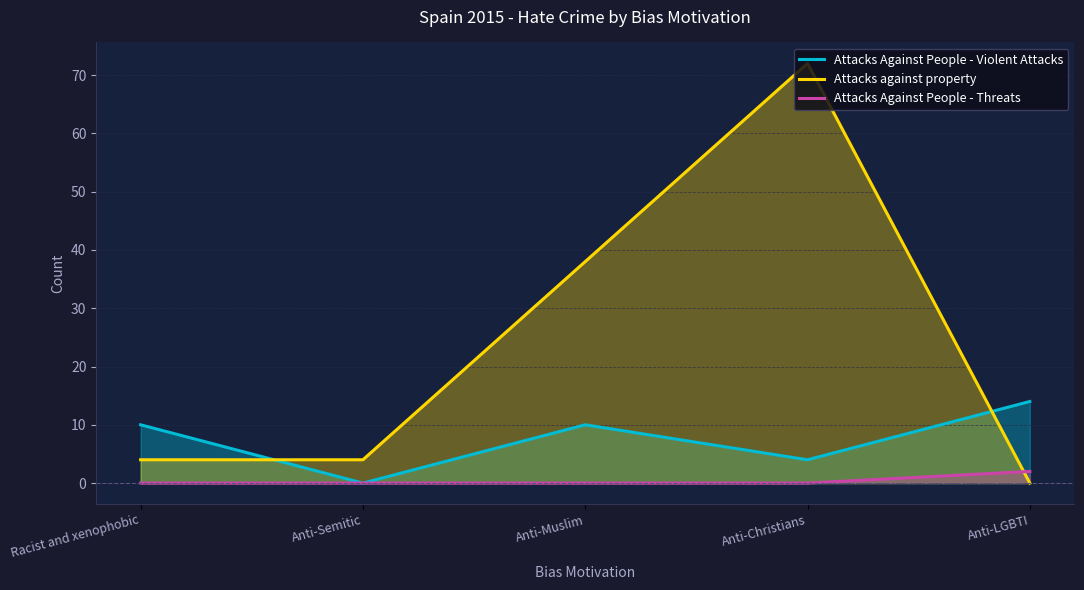

Which category has the highest value in the Attacks Against People - Threats series?

Anti-LGBTI